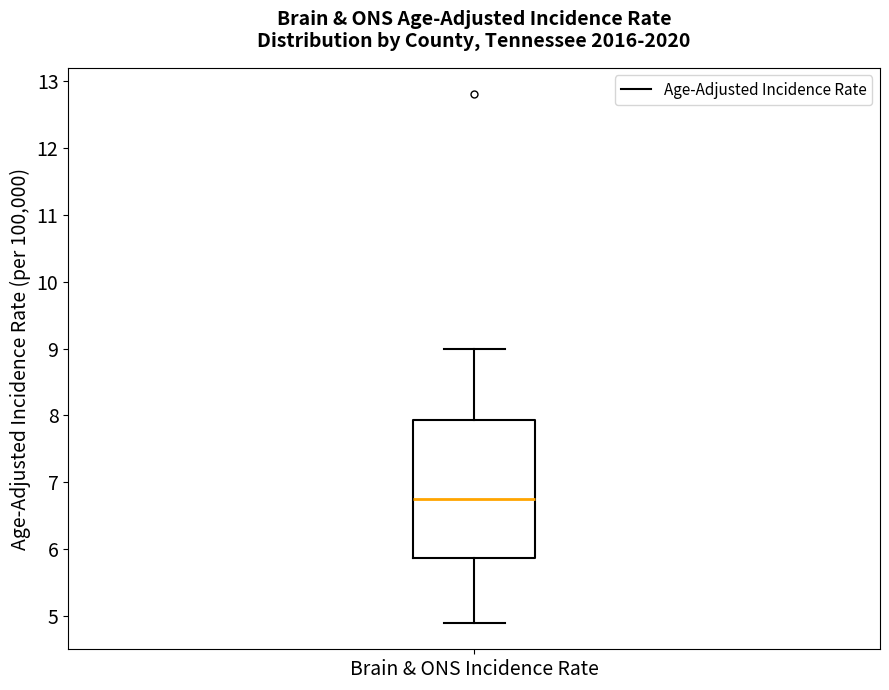

Read this box plot against the y-axis: the position of the median line, the range covered by the box, and the ends of both whiskers. The values are not printed on the chart, so give them approximately, as read against the axis.

median 6.8, box 5.9 to 7.9, whiskers 4.9 to 9.0